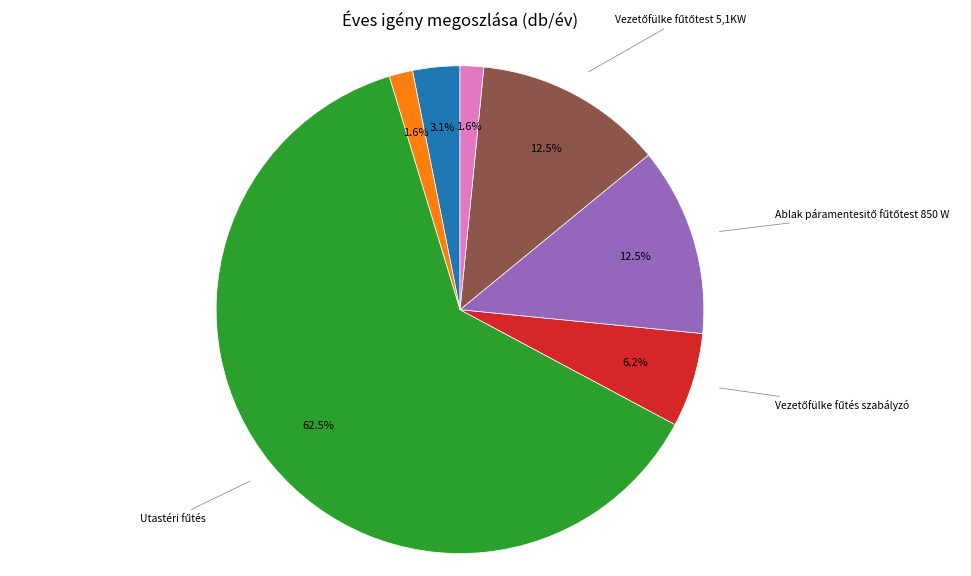

Is there a majority slice in this chart?

Yes